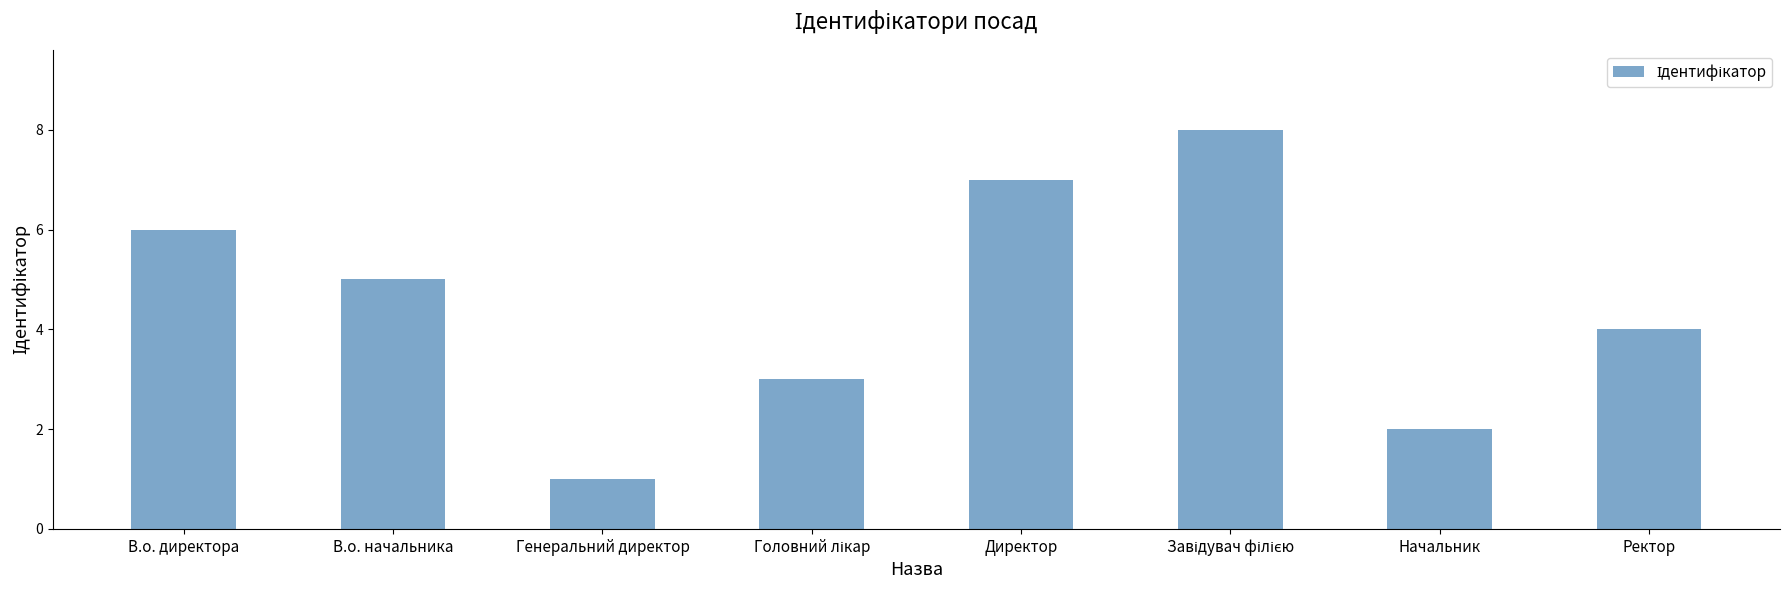

What is the label of the 8th bar from the right?

В.о. директора